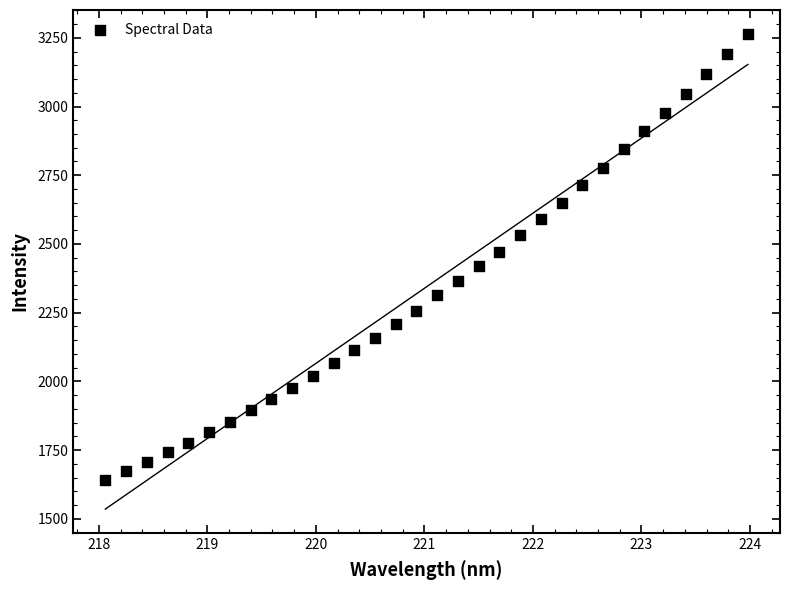

What is the range of Y values (max minus min)?

1622.7